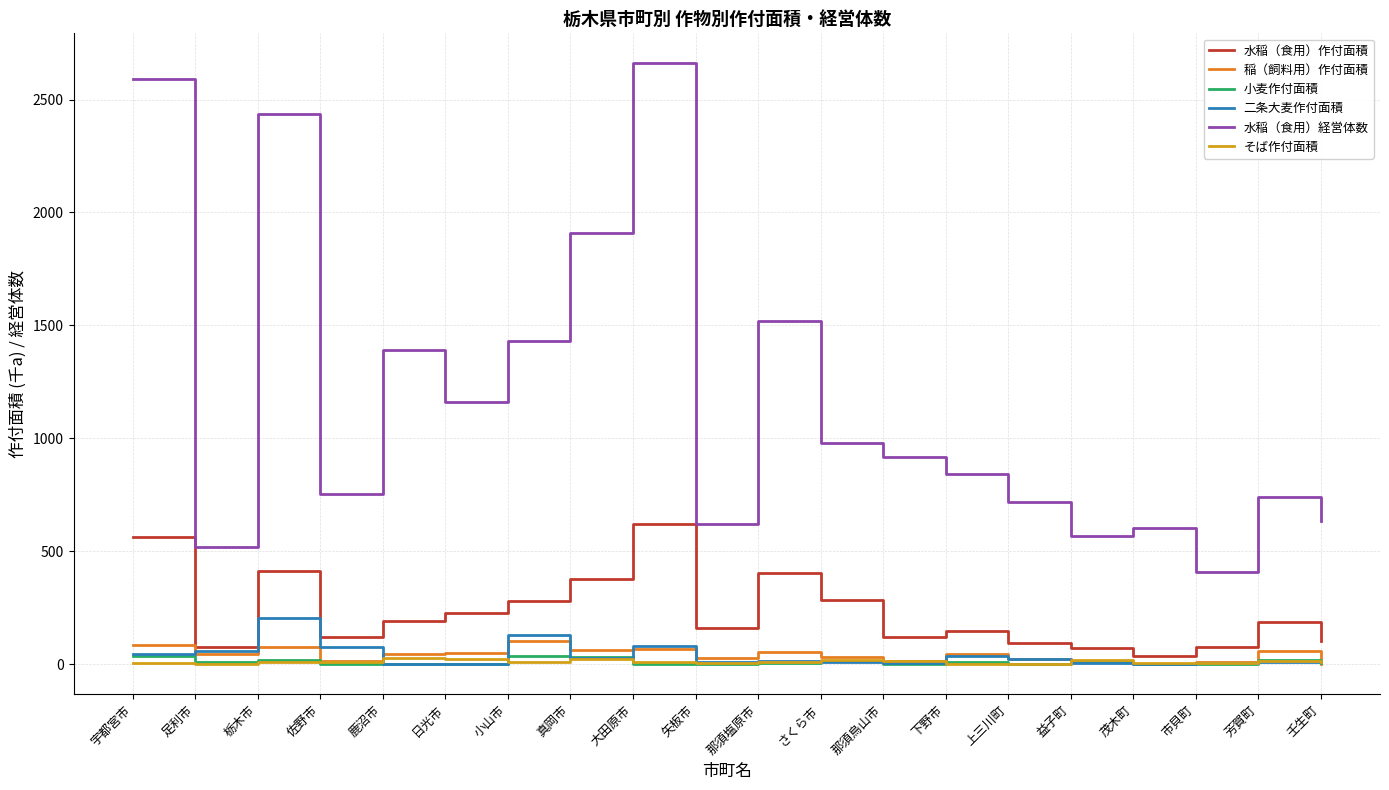

The 小麦作付面積 series shows 1.4 at 市貝町. True or false?

True